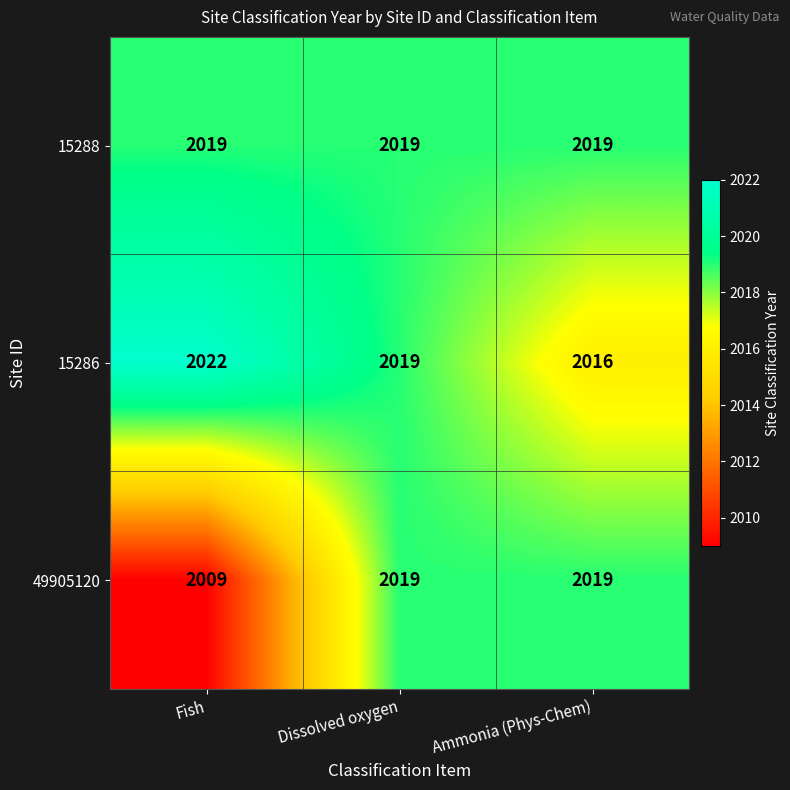

The value of 49905120 at Dissolved oxygen is 2019. True or false?

True